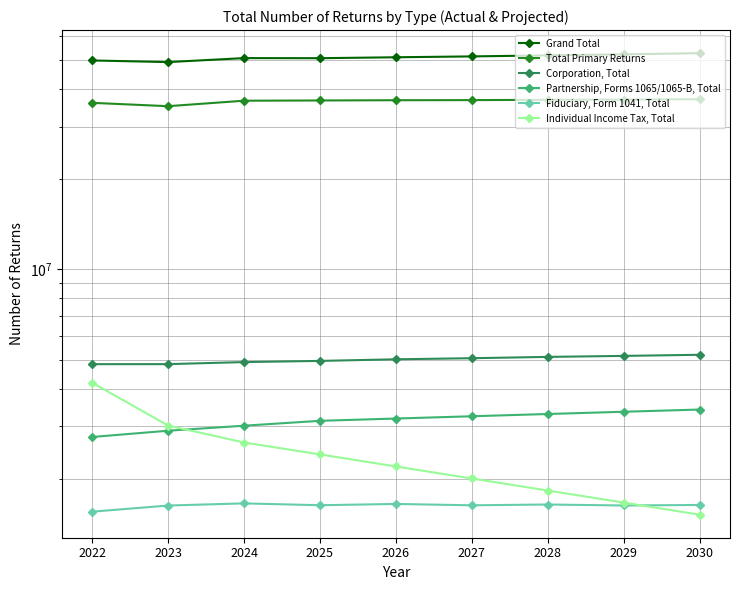

True or false: Corporation, Total and Total Primary Returns cross at least once.

False